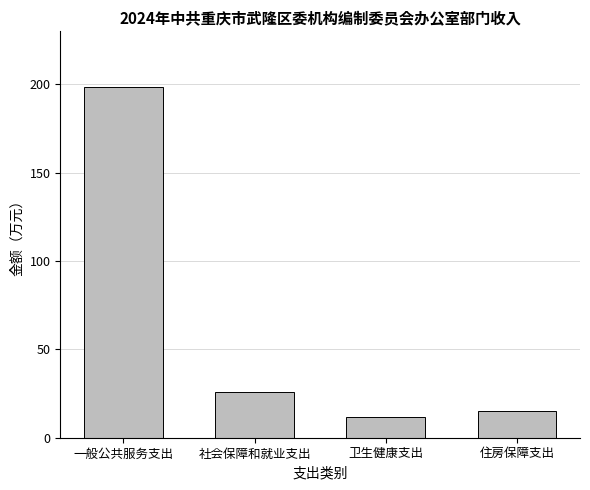

What is the maximum value shown in the chart?

198.5